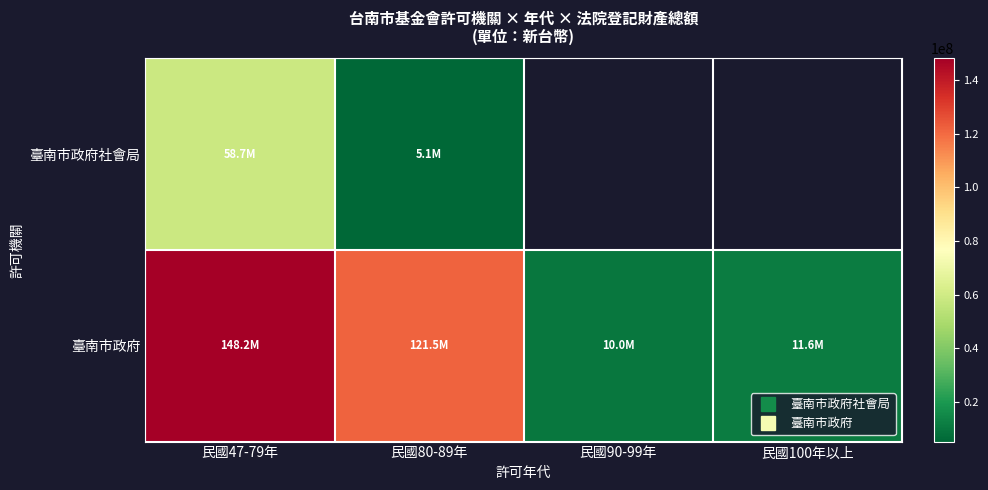

What is the difference between the maximum and minimum values in the 臺南市政府 series?

138228867.0